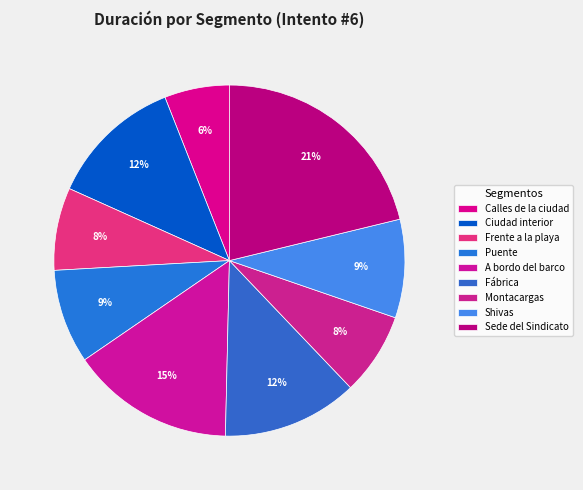

To the nearest percent, what is the difference between the Frente a la playa and Shivas slice percentages?

1%